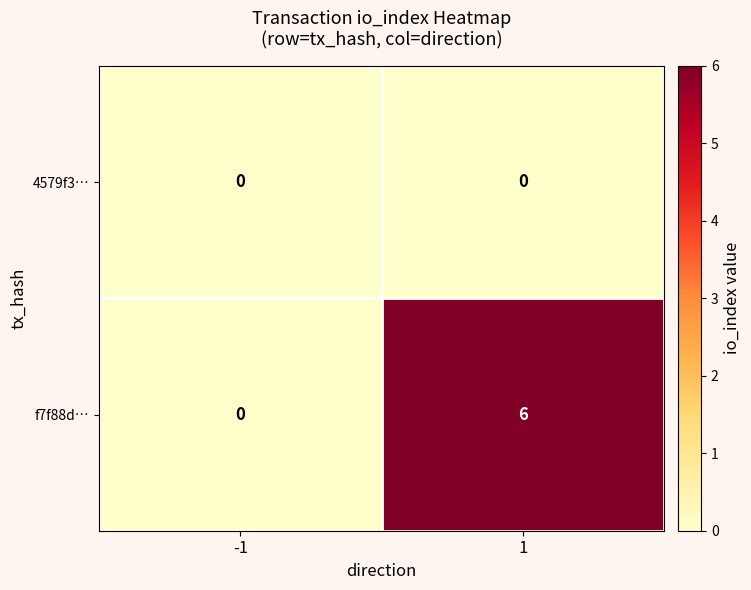

What is the difference between the highest and lowest values at 1?

6